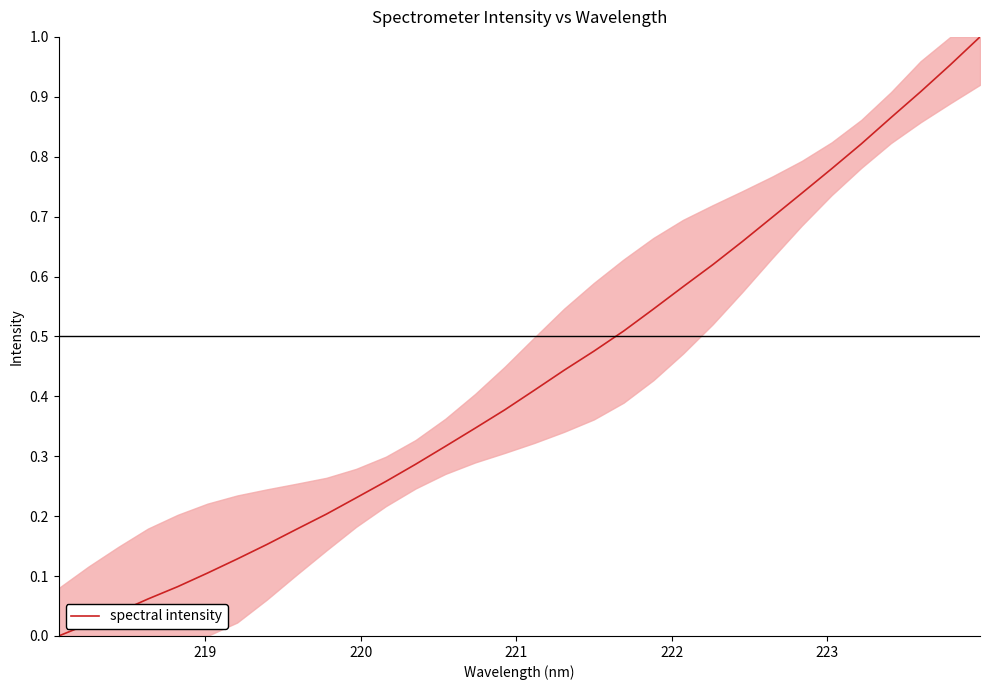

How many lines are shown in the chart?

1